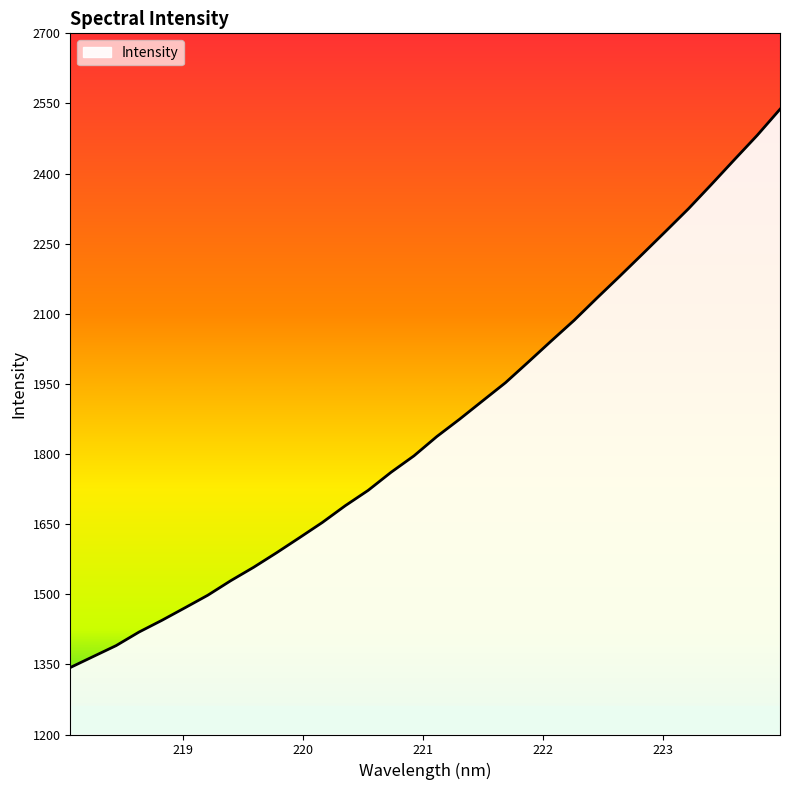

What is the difference between the second highest and second lowest values?

1114.9